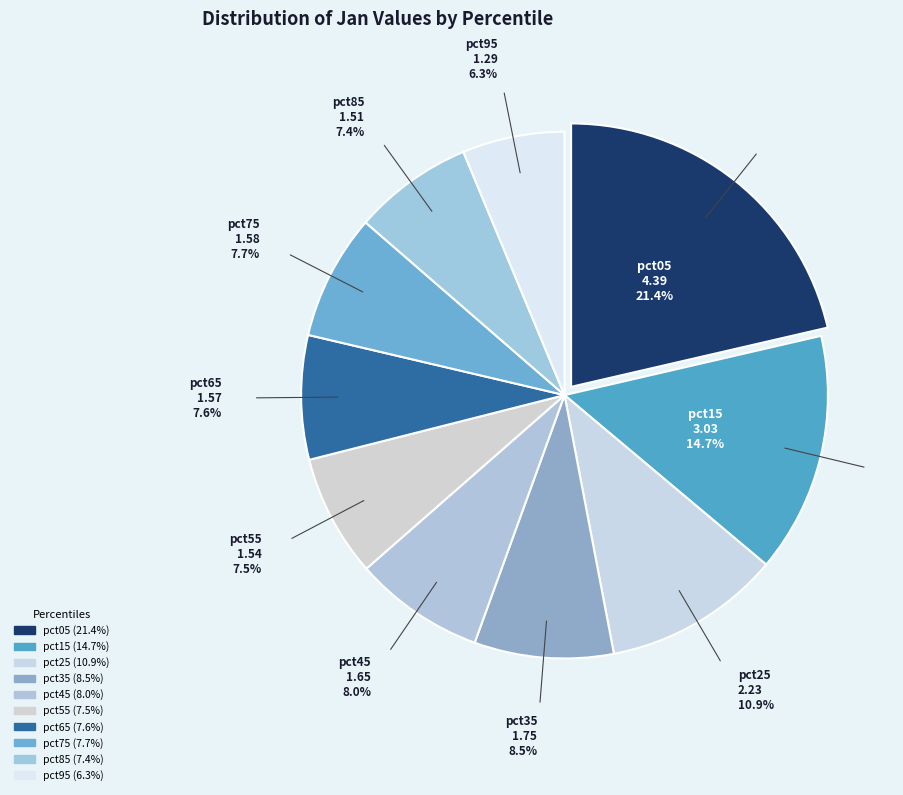

Count the number of slices in the pie.

10